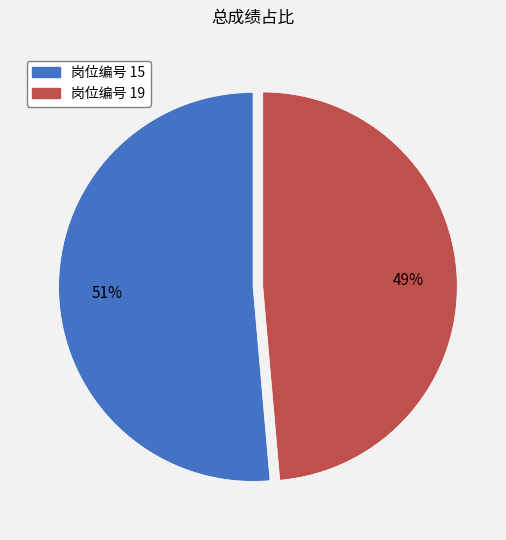

Is there any slice that represents more than half of the pie?

Yes